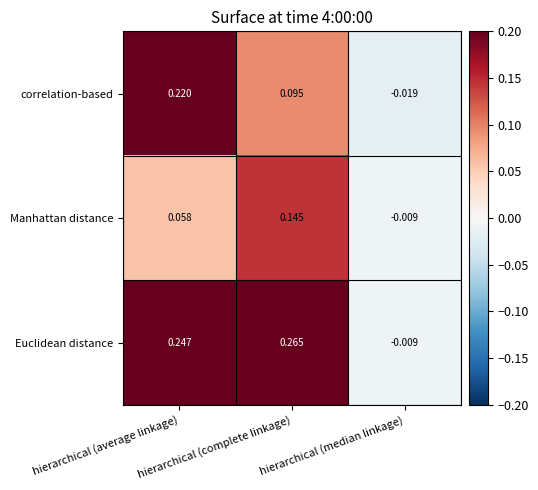

What is the total value across all series at hierarchical (complete linkage)?

0.5